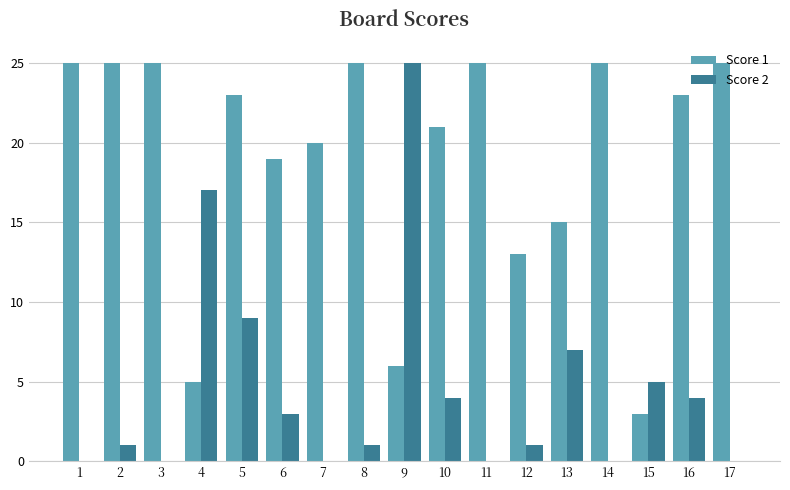

What is the maximum value shown in the chart?

25